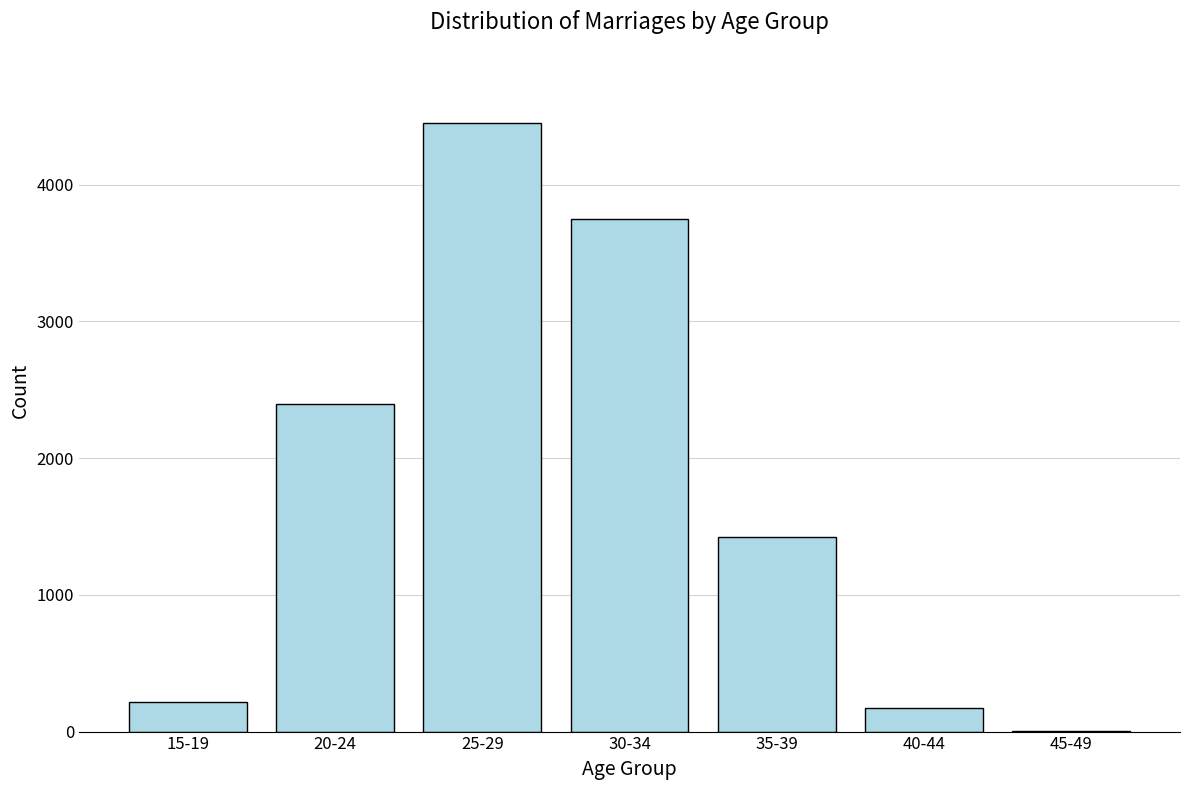

Reading left to right, what are all the values shown in this chart?

15-19=218	20-24=2399	25-29=4451	30-34=3750	35-39=1421	40-44=176	45-49=5